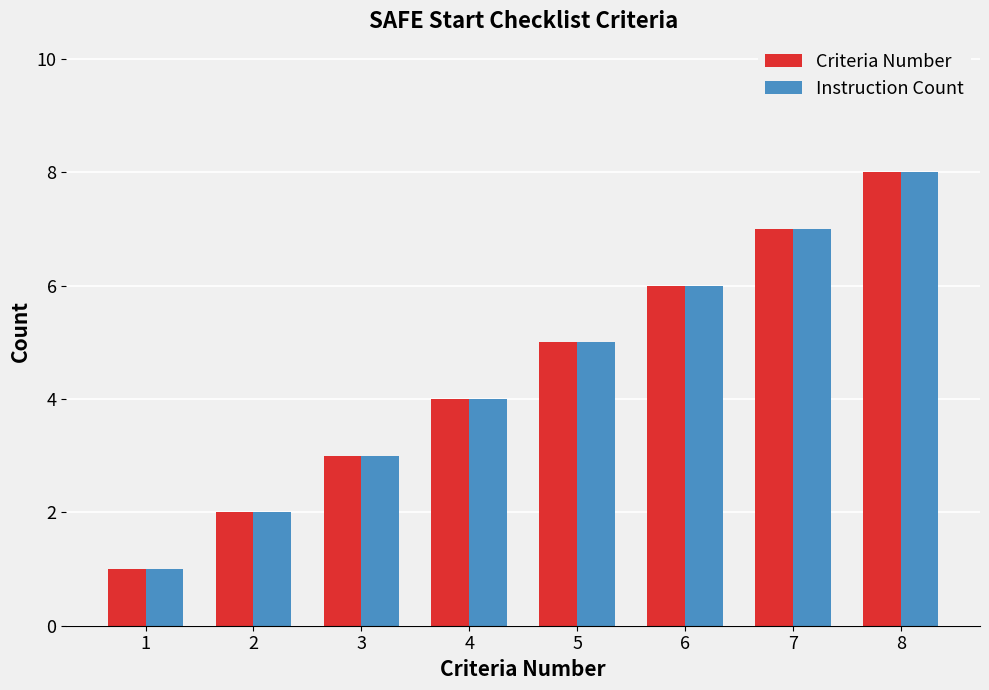

Rank the categories by Instruction Count value from lowest to highest.

1, 2, 3, 4, 5, 6, 7, 8